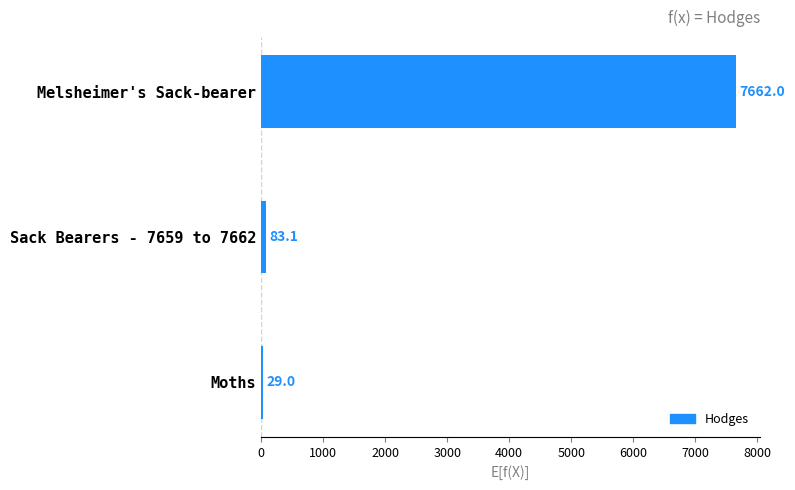

The value at Moths is 29.0. True or false?

True